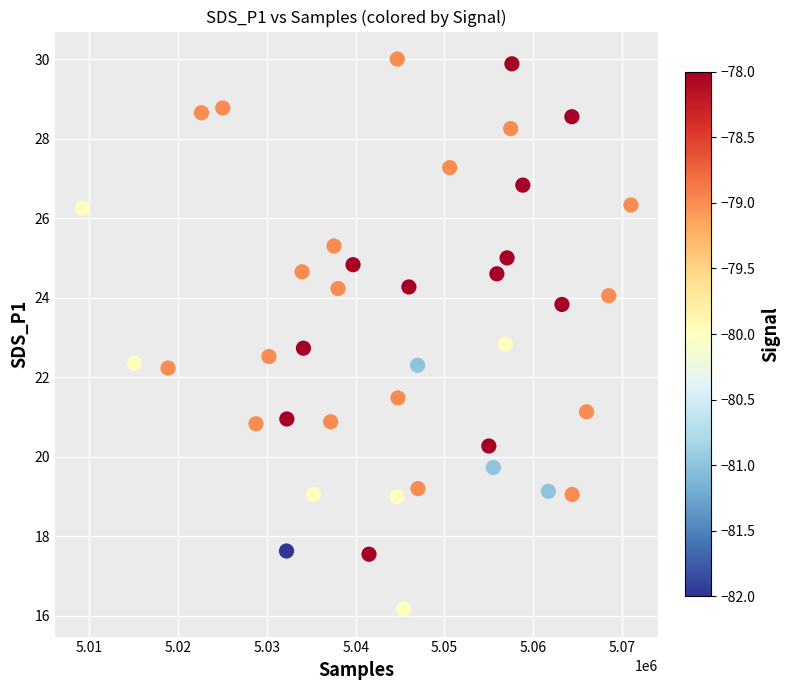

What is the range of Y values (max minus min)?

13.8